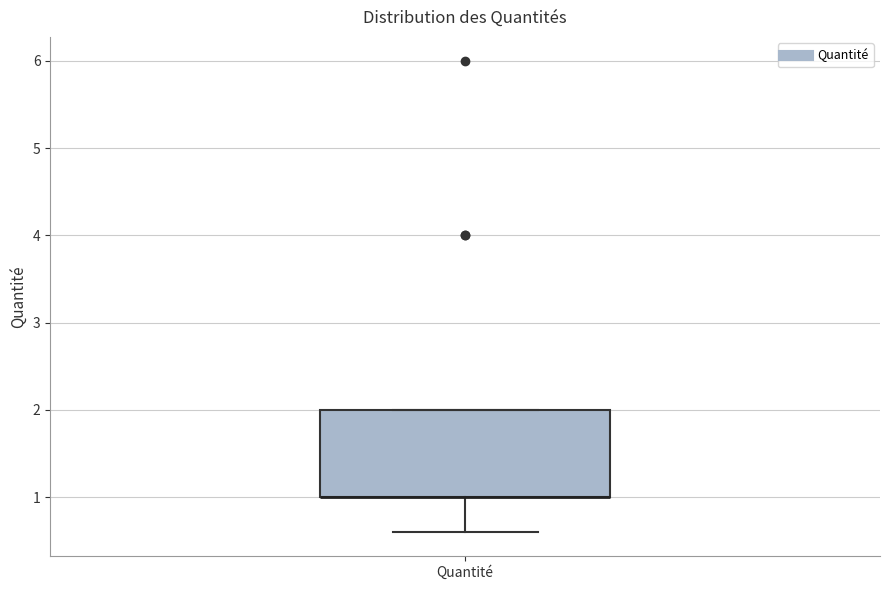

Read this box plot against the y-axis: the position of the median line, the range covered by the box, and the ends of both whiskers. The values are not printed on the chart, so give them approximately, as read against the axis.

median 1.0 (drawn on the box's lower edge), box 1.0 to 2.0, whiskers 0.6 to 2.0